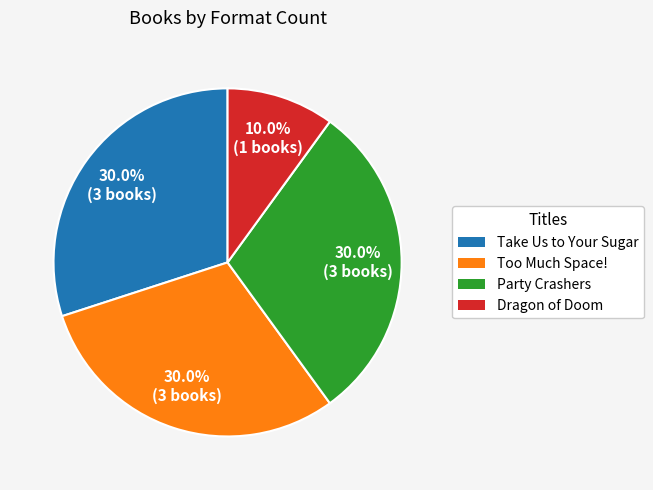

Does Too Much Space! account for over 50% of the chart?

No